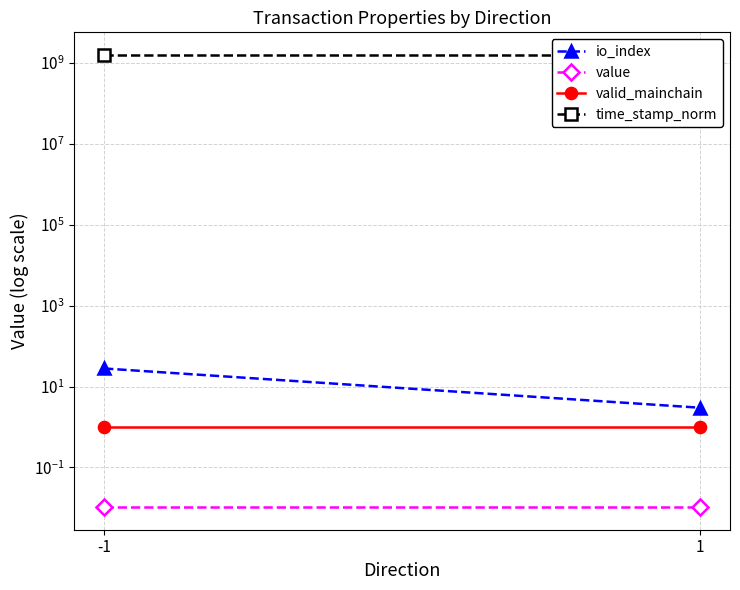

Which series has the largest total across all categories?

time_stamp_norm